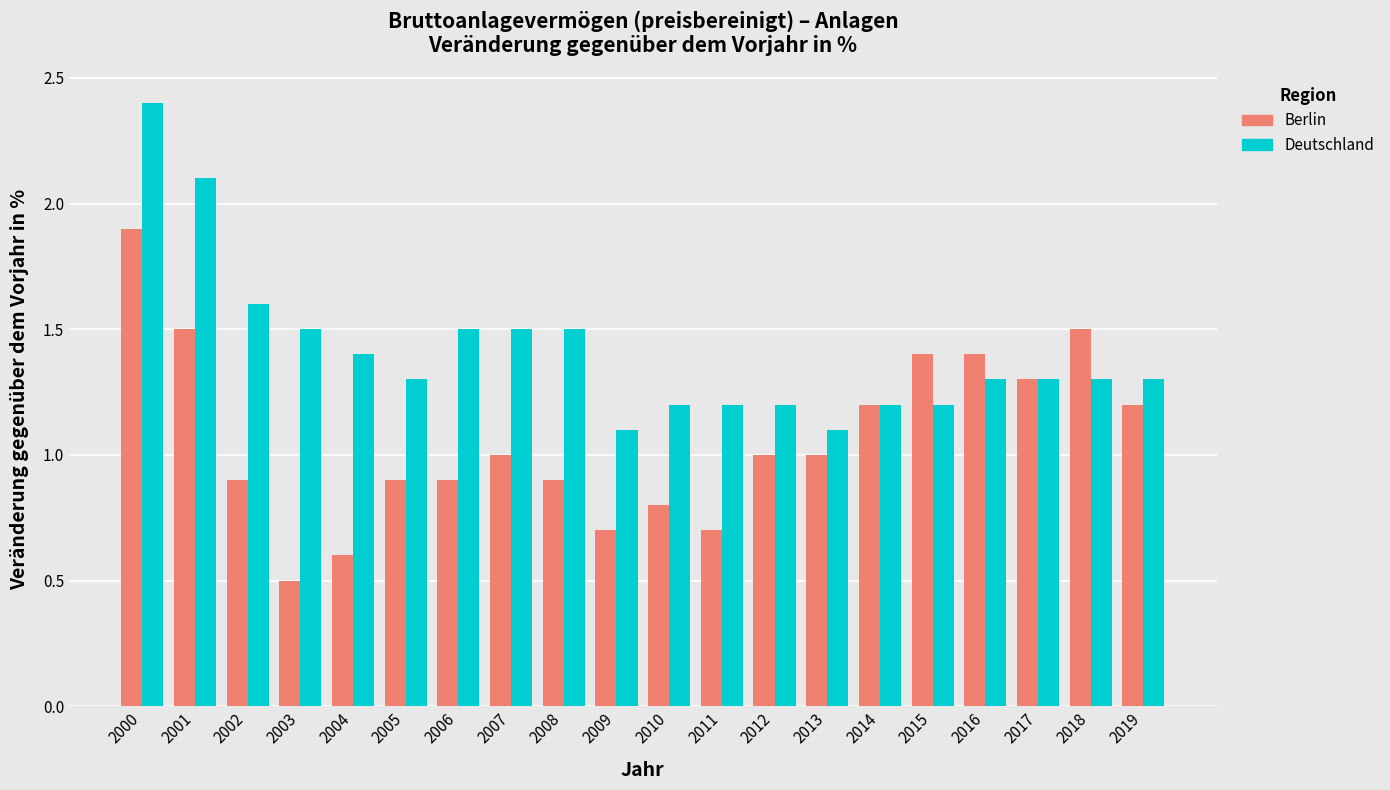

What is the sum of all Berlin values?

21.3